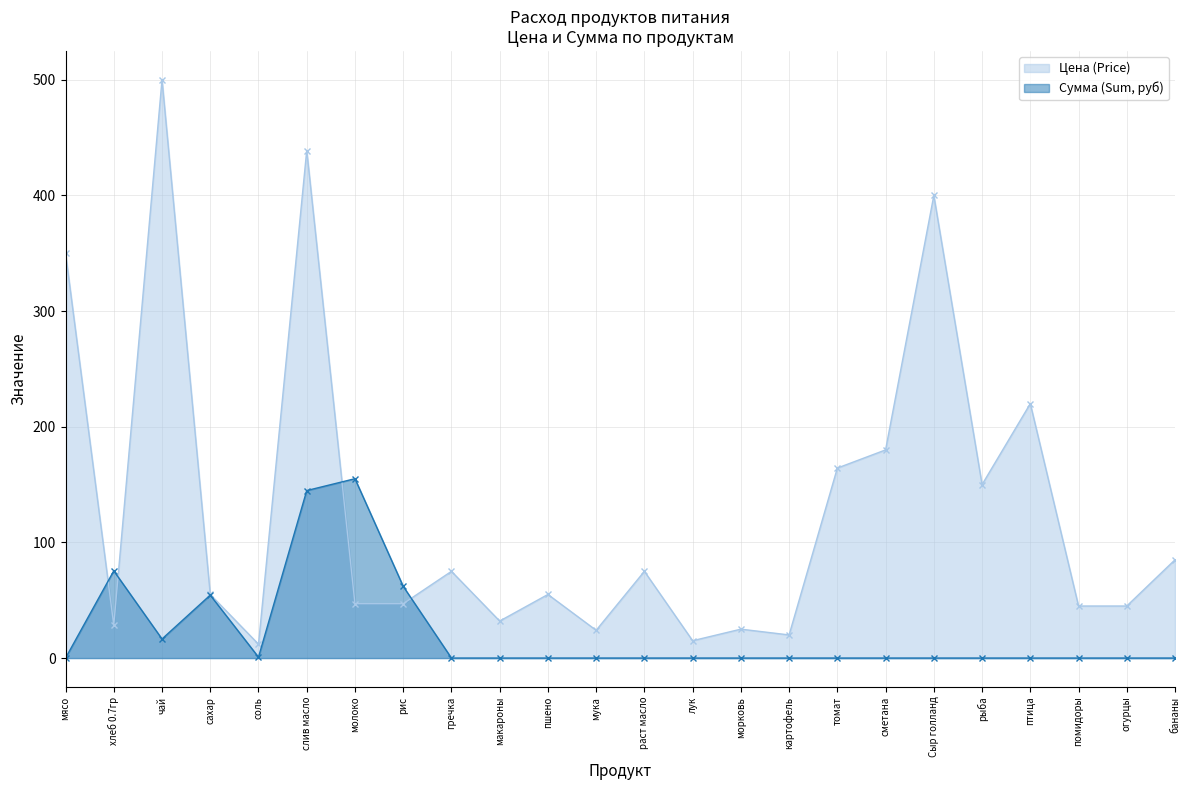

True or false: Цена (Price) has more than 1 points higher than both neighbors.

True